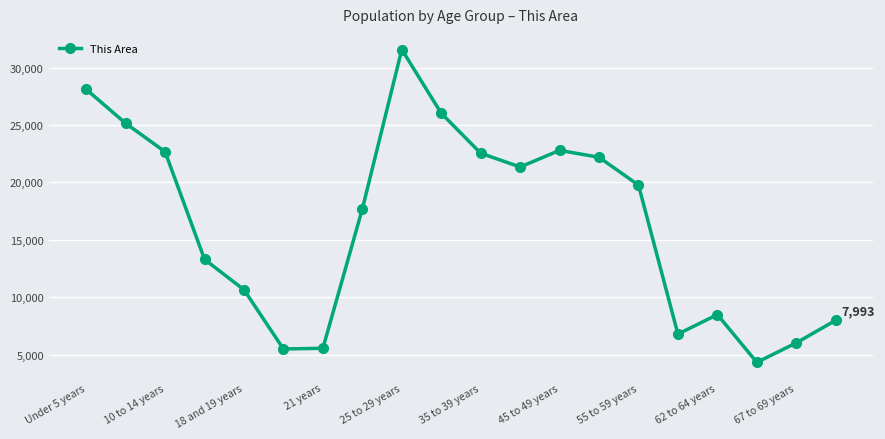

What is the maximum value shown in the chart?

31567